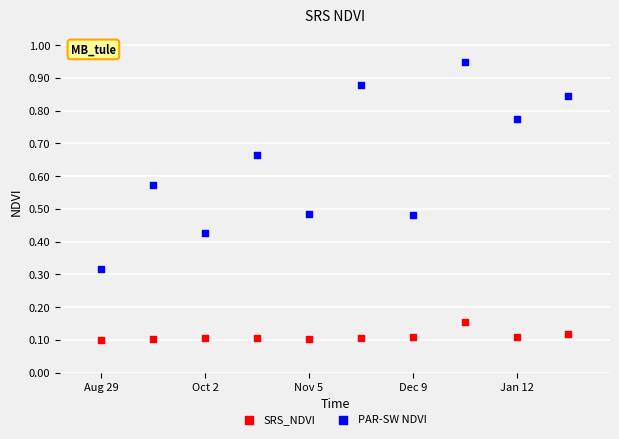

Which series contains the lowest Y value?

SRS_NDVI